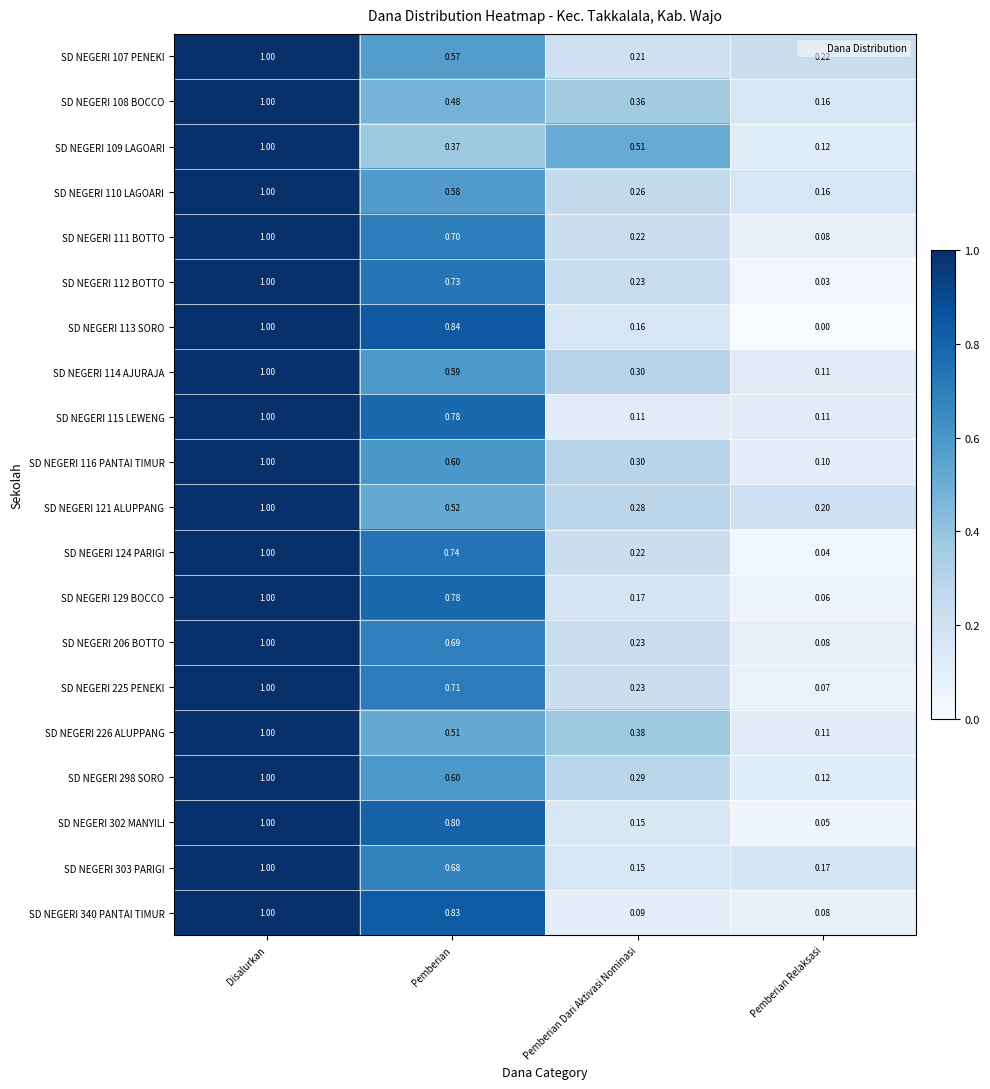

Which label corresponds to the largest value in the chart?

Disalurkan